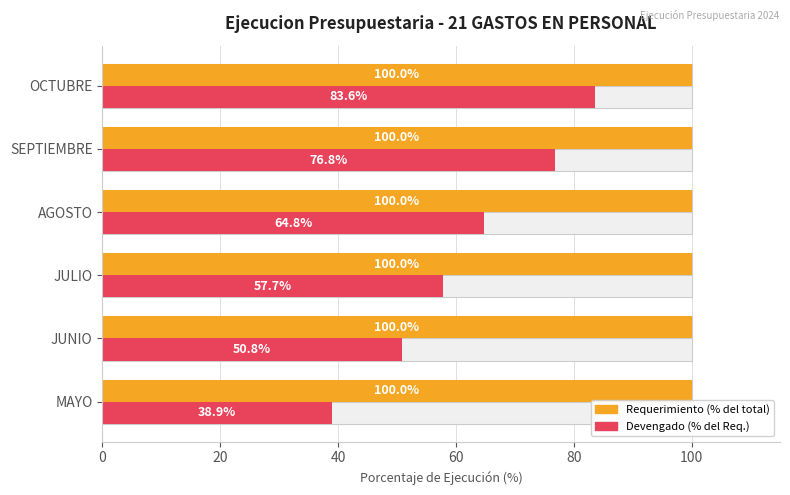

Does the chart contain any negative values?

No